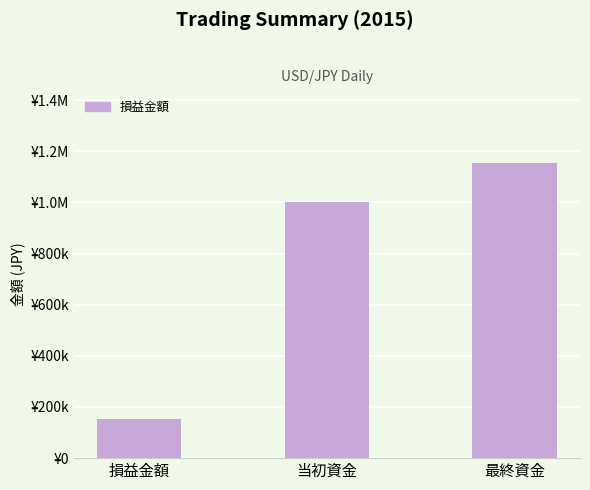

Are the bars horizontal?

No